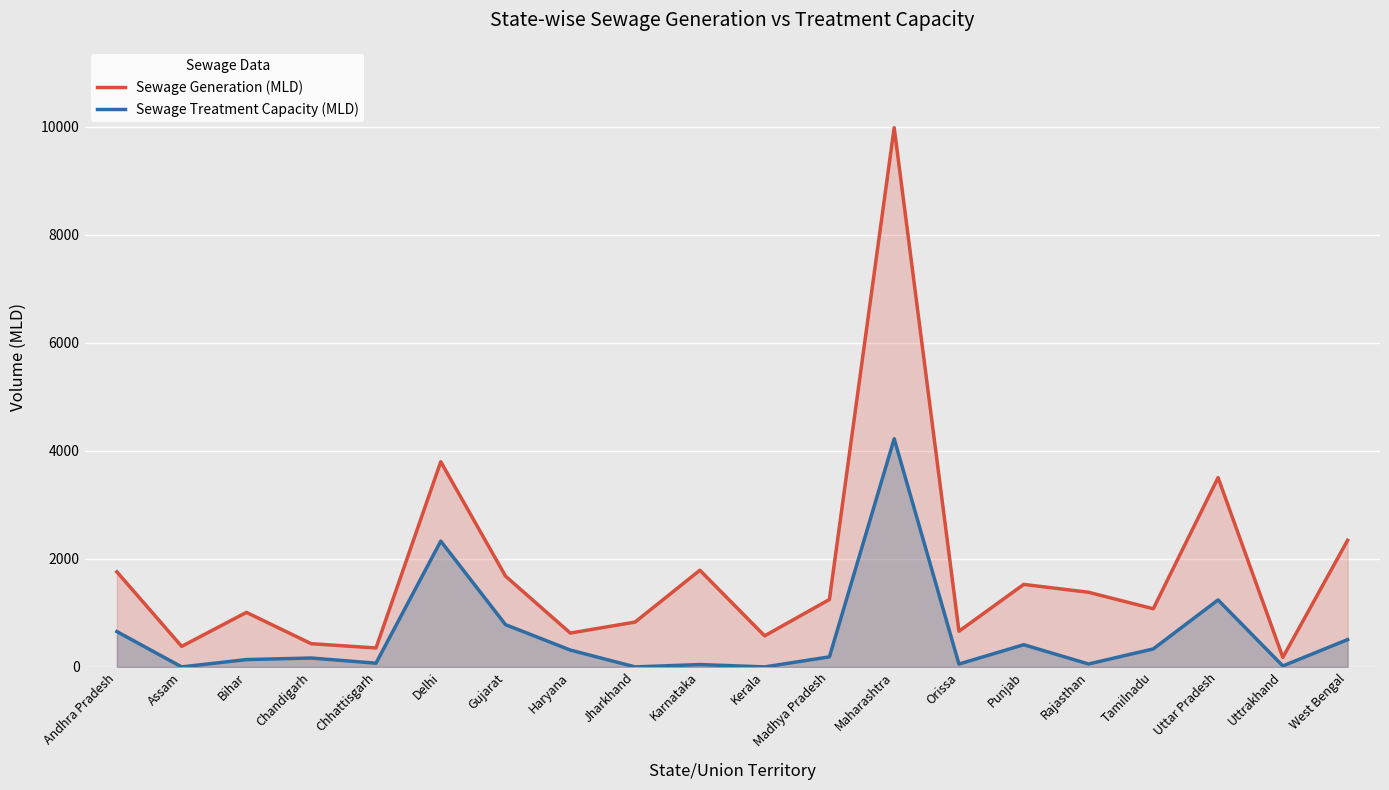

What is the spread (max minus min) of values at Assam?

380.1